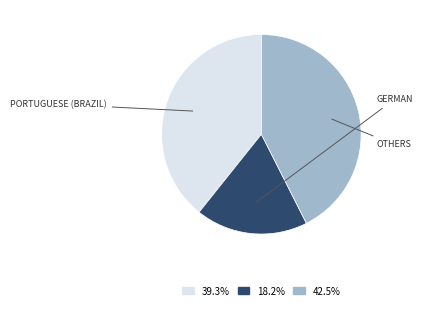

Does any single category account for the majority?

No